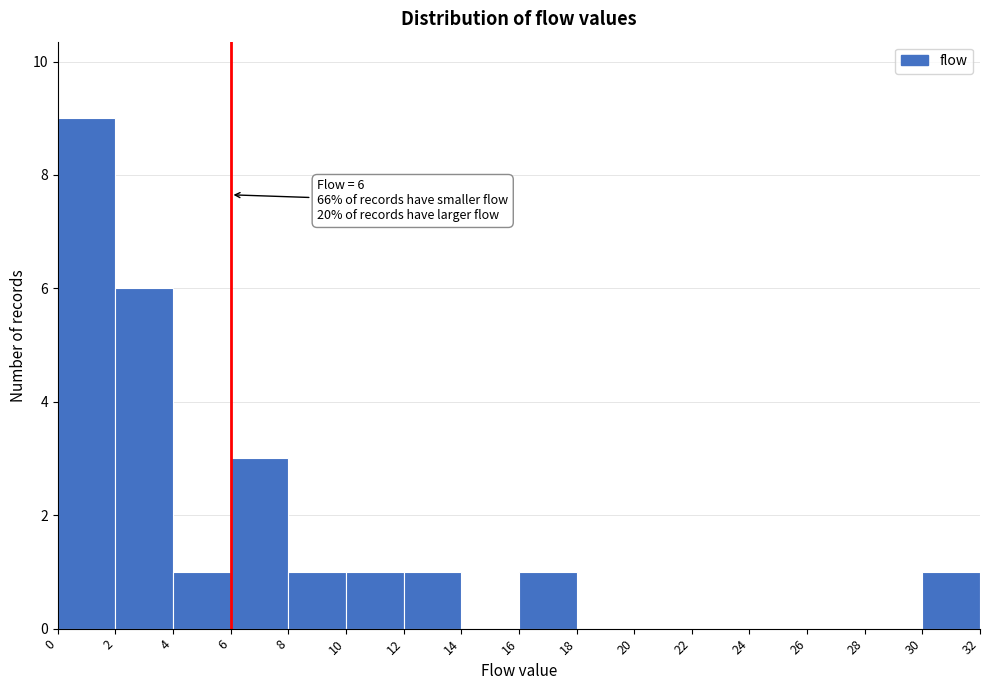

Which range on the x-axis has the tallest bar?

0 to 2